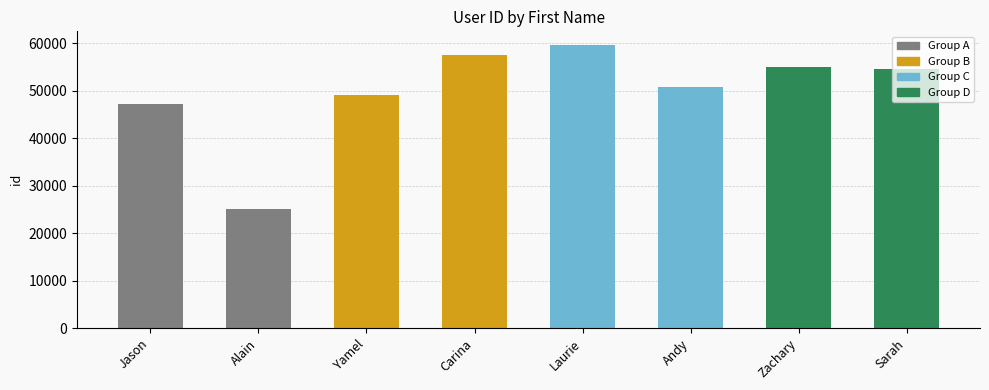

Count the number of categories in the chart.

8